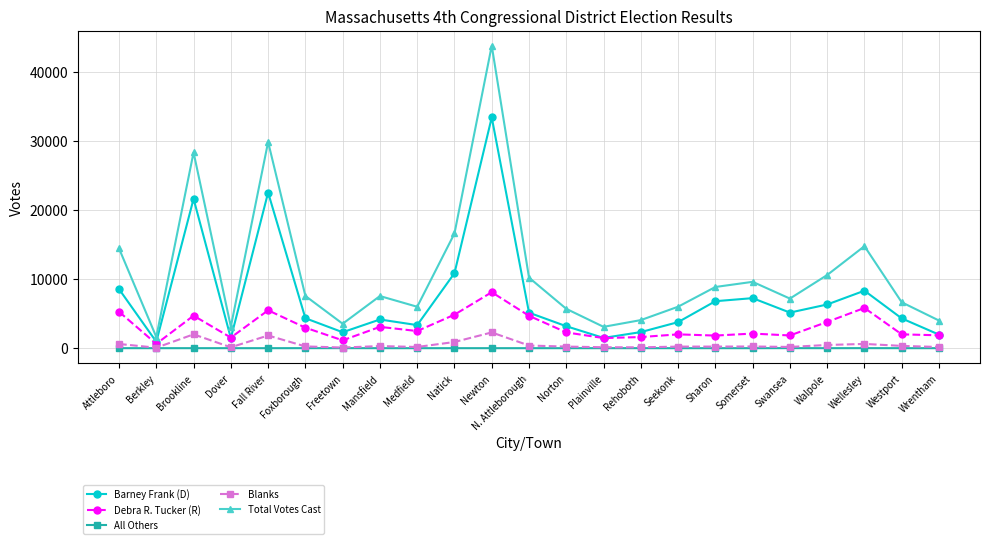

At which category does Debra R. Tucker (R) reach its first local valley?

Berkley